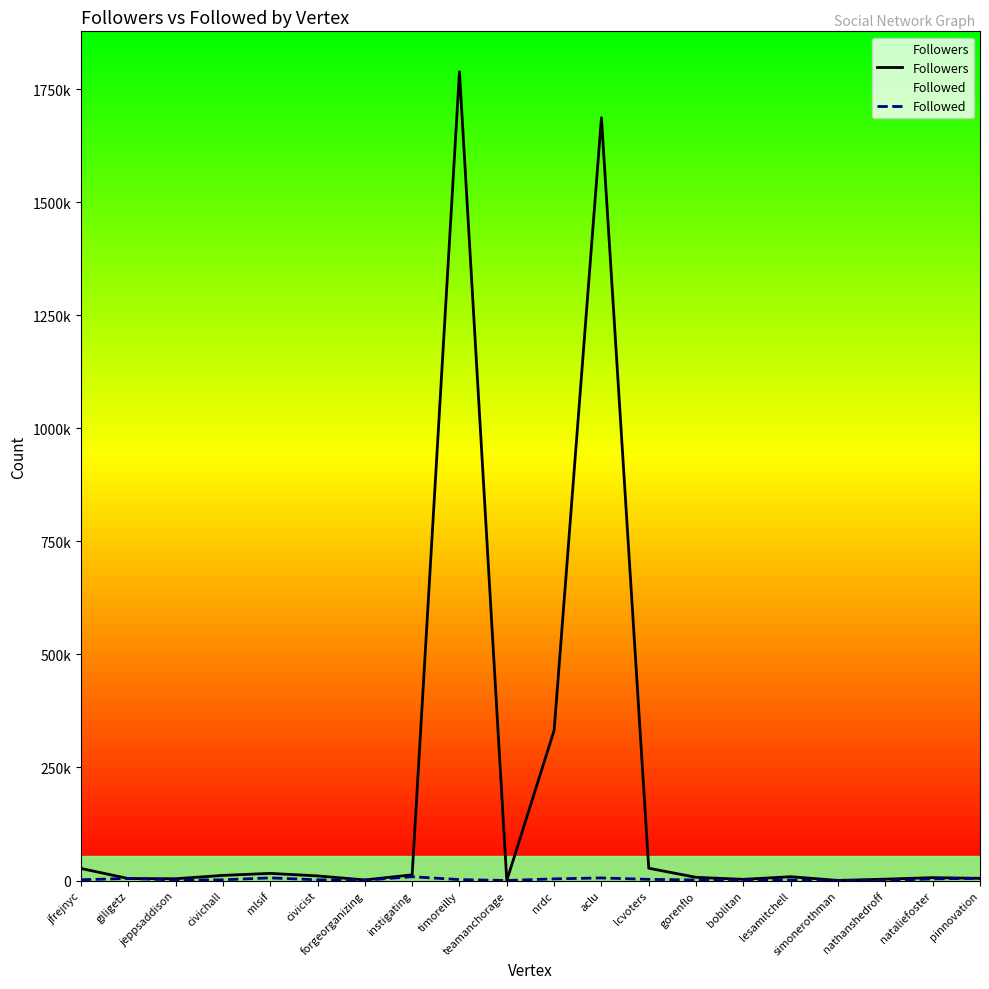

How many lines are shown in the chart?

2